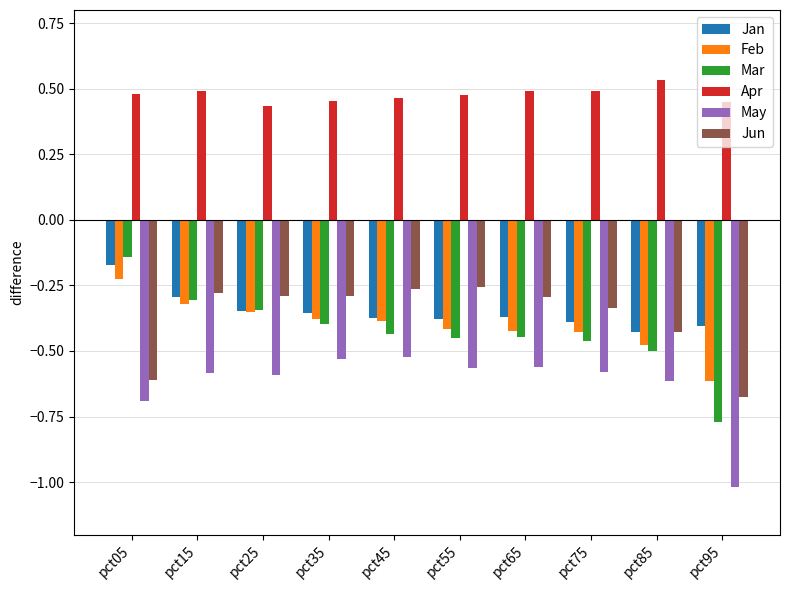

What is the spread (max minus min) of values at pct05?

1.2